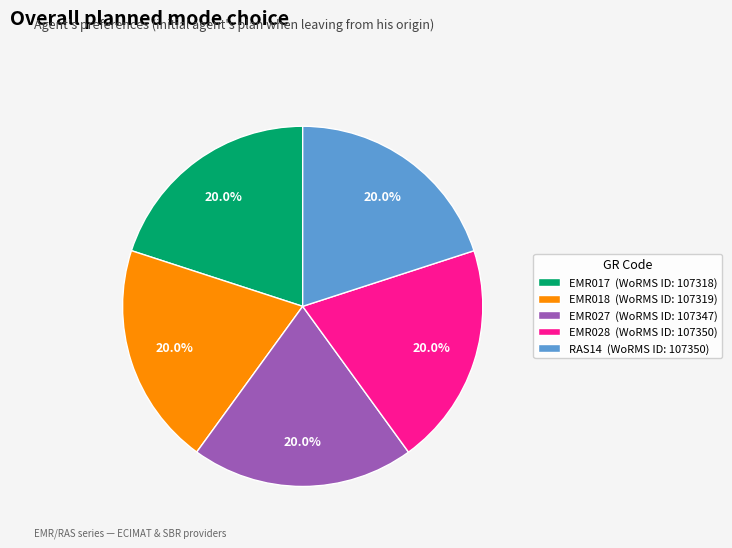

Does EMR027 account for over 50% of the chart?

No